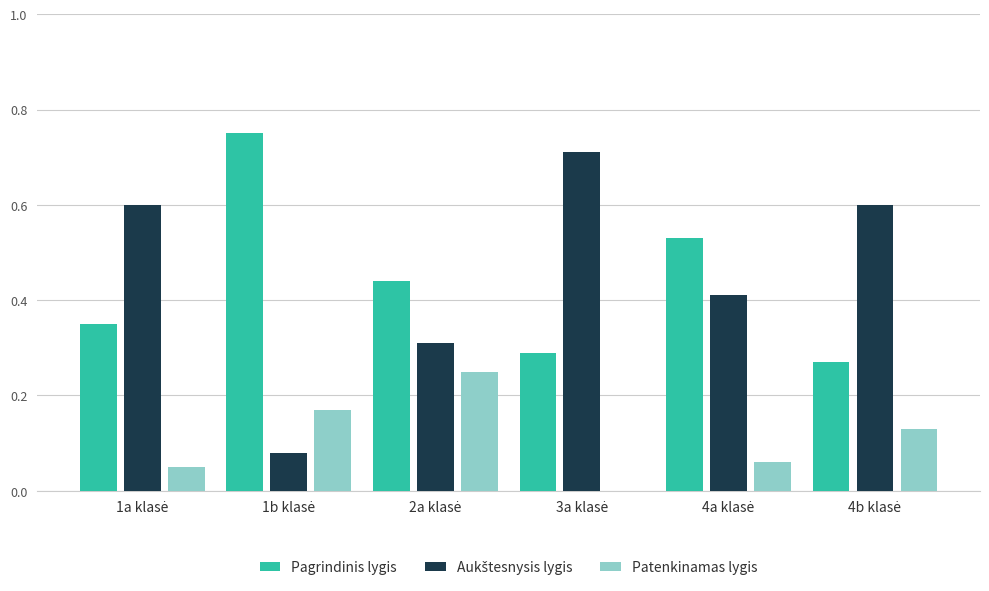

Between 2a klasė and 3a klasė, which series saw the biggest shift?

Aukštesnysis lygis